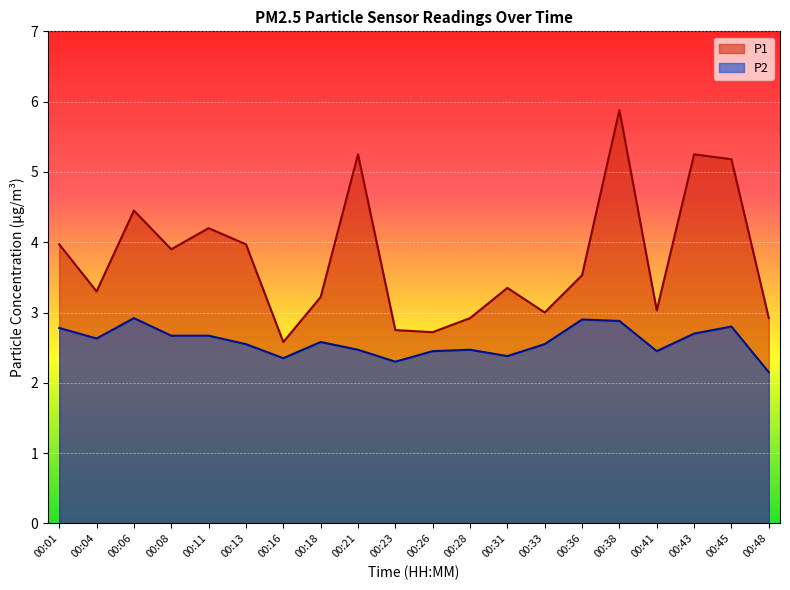

At which category does P2 reach its first local valley?

00:04